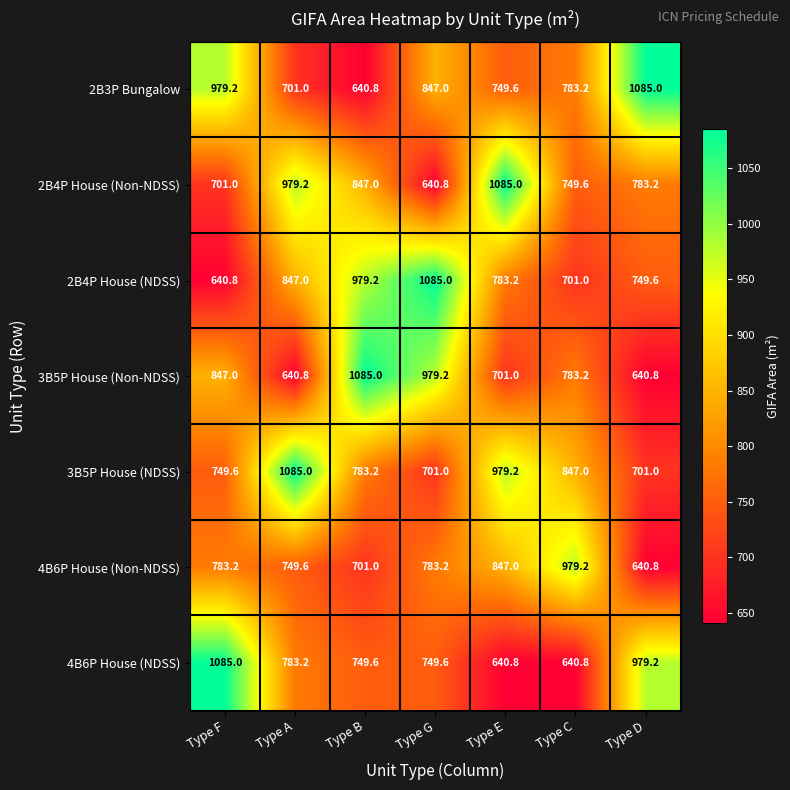

Is it true that 2B4P House (Non-NDSS) equals 1216.1 at Type F?

False